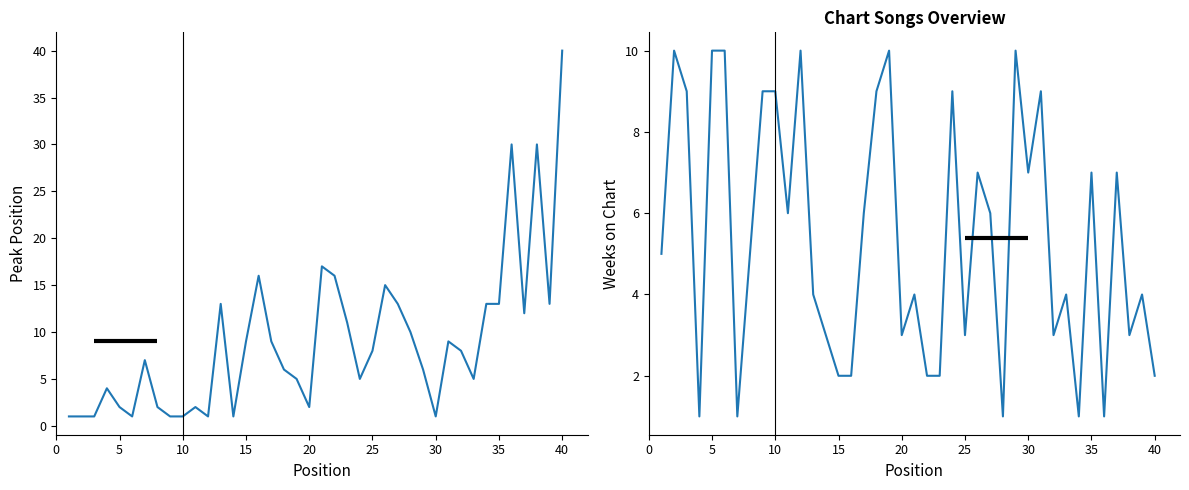

Rank the series by their maximum value, from lowest to highest.

Weeks on Chart, Peak Position